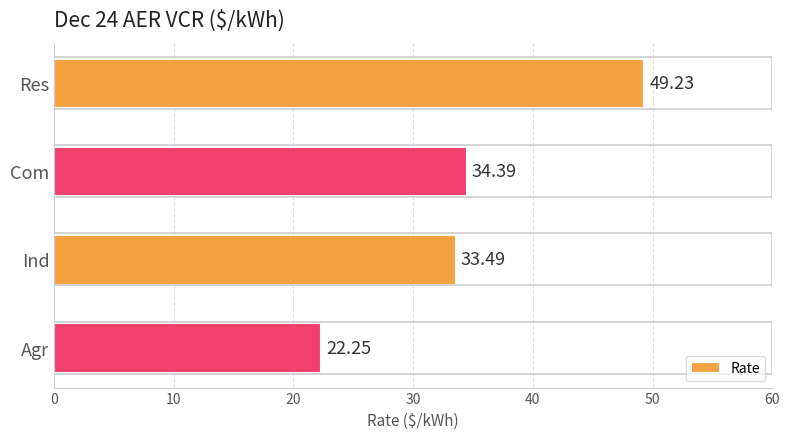

What is the average value?

34.8